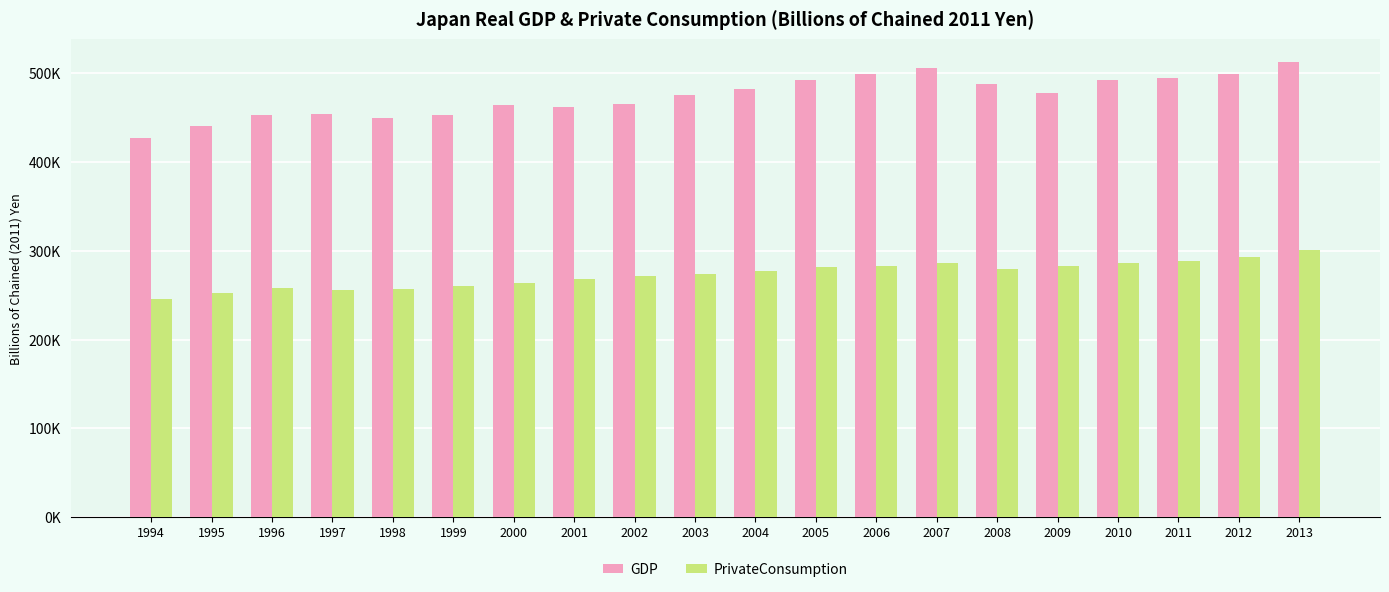

Where is PrivateConsumption nearest to the value 273?

2003